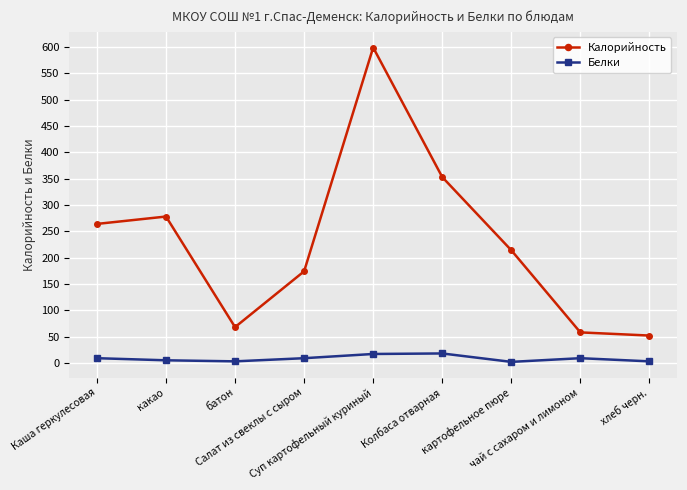

What position from the right is чай с сахаром и лимоном?

2